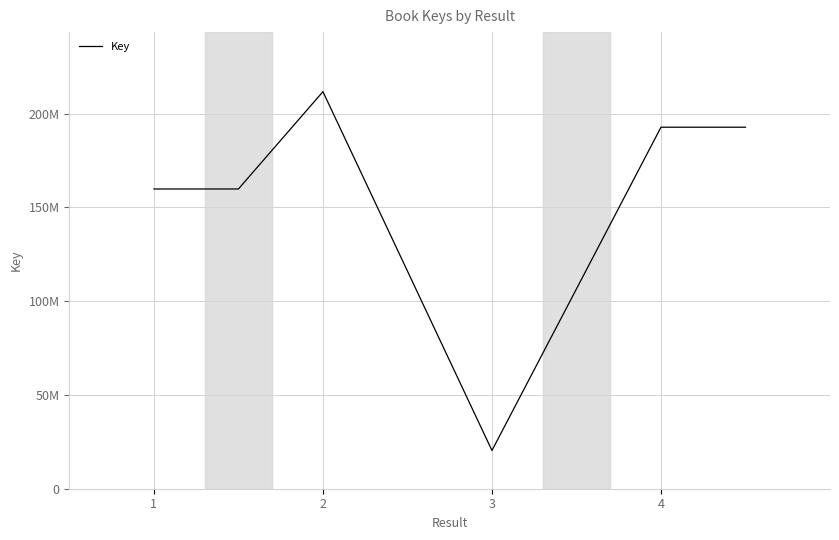

Does the chart have visible grid lines?

Yes